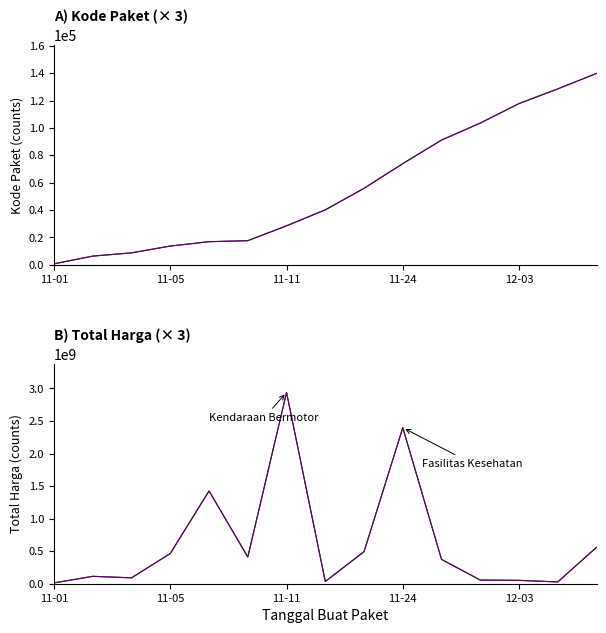

True or false: Kode Paket has more than 0 interior local peaks.

False